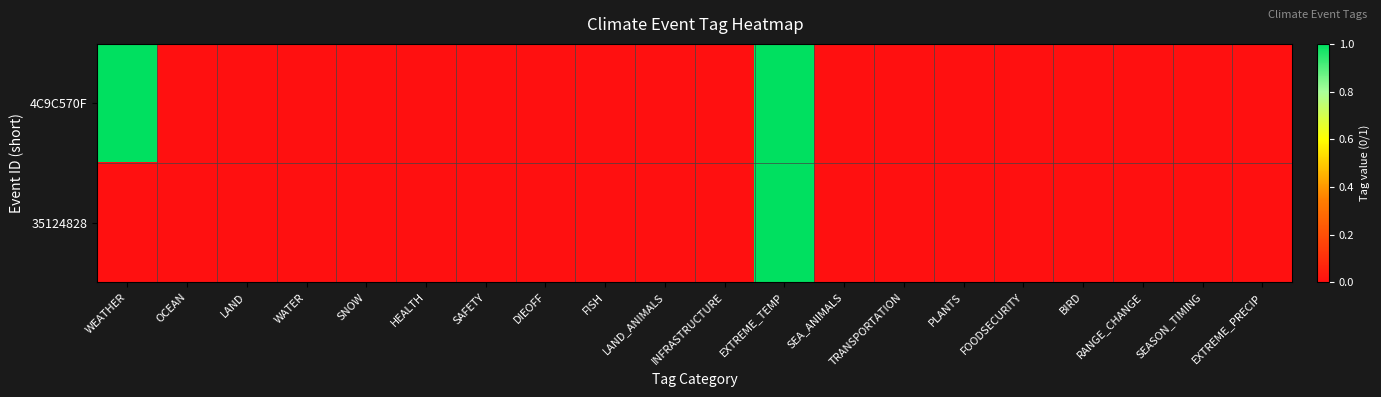

Reading right to left, what are all the values shown in this chart?

4C9C570F: EXTREME_PRECIP=0	SEASON_TIMING=0	RANGE_CHANGE=0	BIRD=0	FOODSECURITY=0	PLANTS=0	TRANSPORTATION=0	SEA_ANIMALS=0	EXTREME_TEMP=1	INFRASTRUCTURE=0	LAND_ANIMALS=0	FISH=0	DIEOFF=0	SAFETY=0	HEALTH=0	SNOW=0	WATER=0	LAND=0	OCEAN=0	WEATHER=1
35124828: EXTREME_PRECIP=0	SEASON_TIMING=0	RANGE_CHANGE=0	BIRD=0	FOODSECURITY=0	PLANTS=0	TRANSPORTATION=0	SEA_ANIMALS=0	EXTREME_TEMP=1	INFRASTRUCTURE=0	LAND_ANIMALS=0	FISH=0	DIEOFF=0	SAFETY=0	HEALTH=0	SNOW=0	WATER=0	LAND=0	OCEAN=0	WEATHER=0